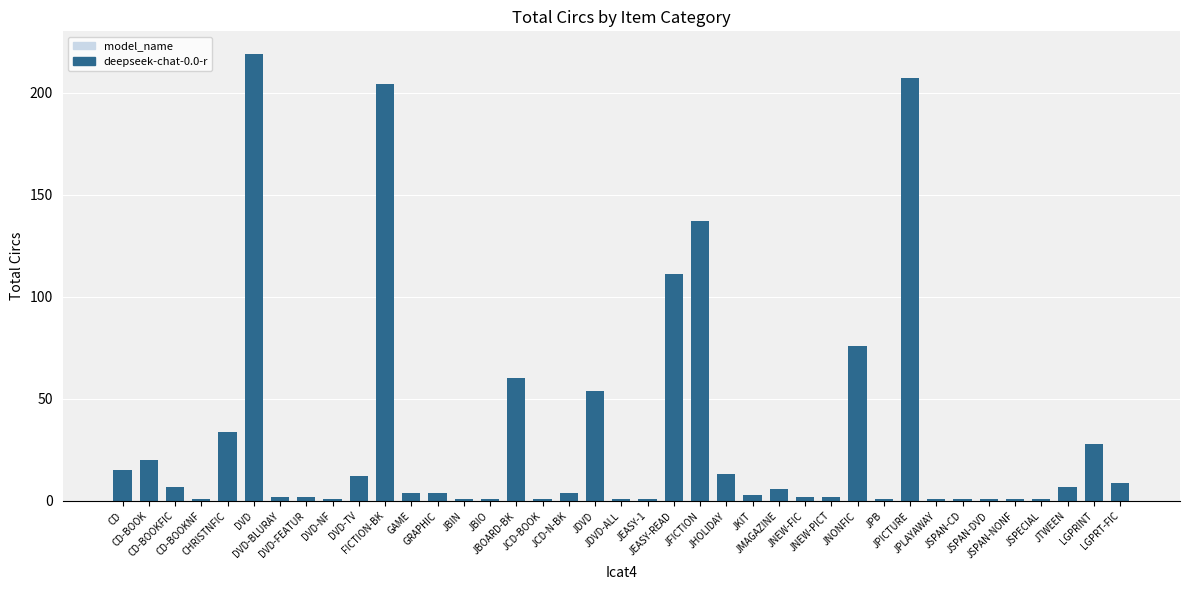

What is the ratio of the value at JSPAN-NONF to the value at JHOLIDAY?

0.1